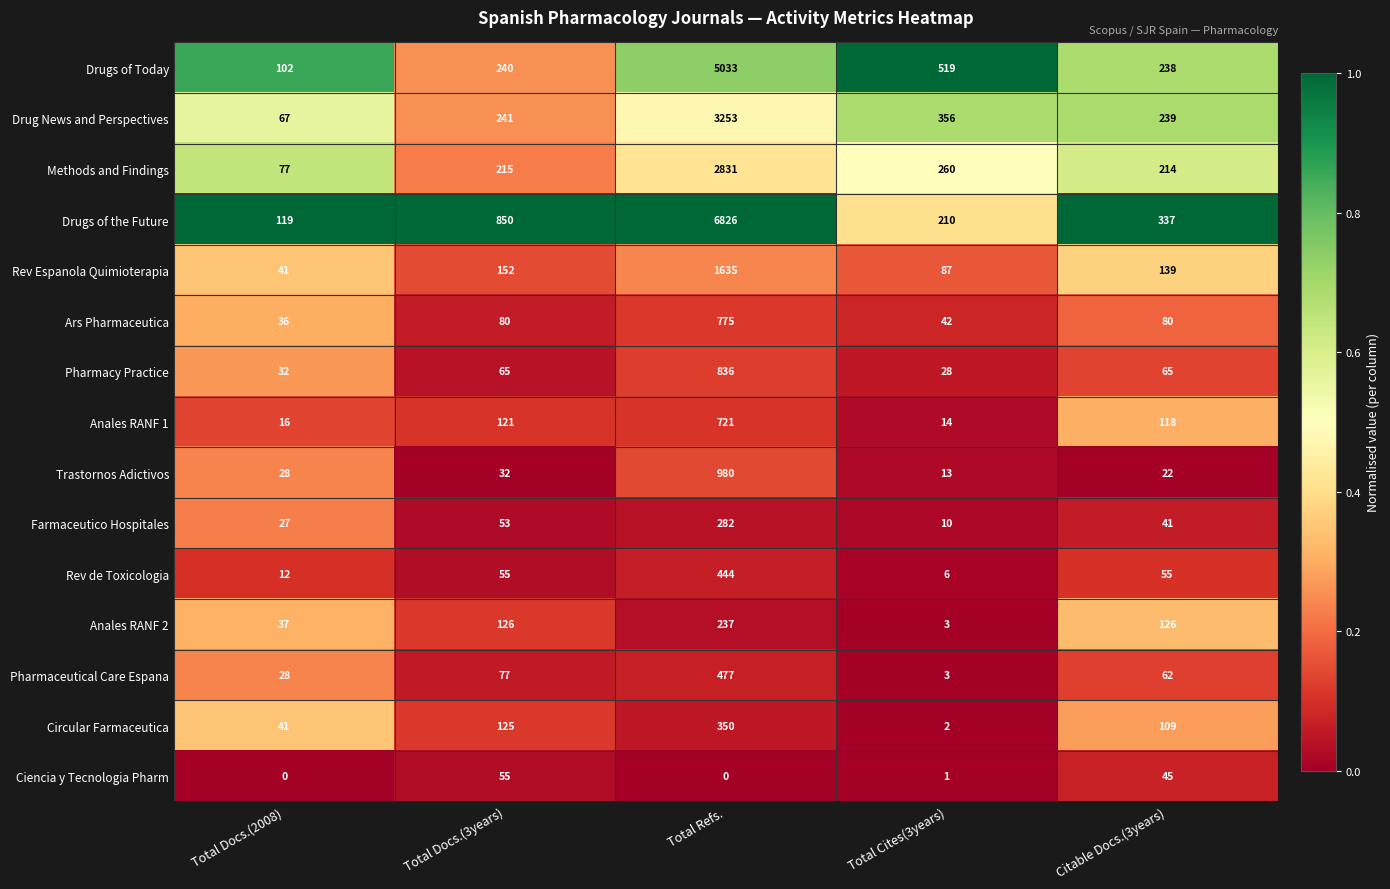

What is the difference between the second highest and minimum values in the Anales RANF 1 series?

107